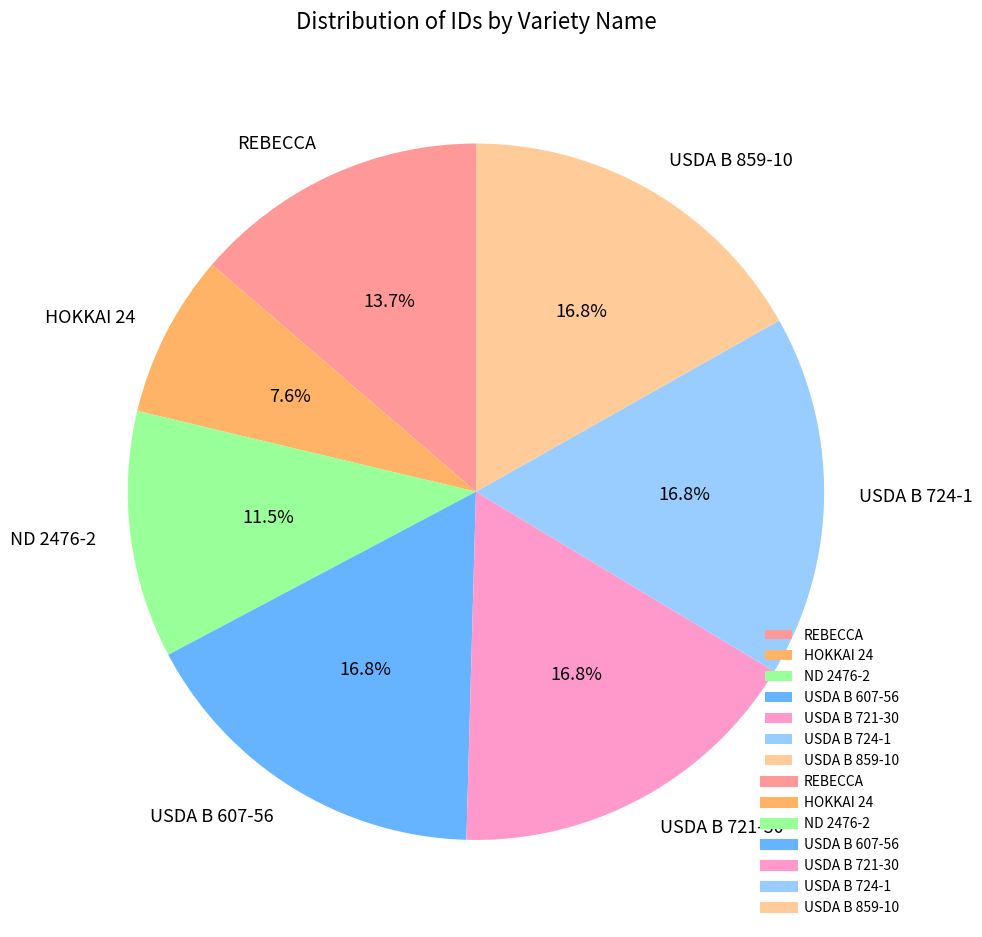

What portion of the pie excludes USDA B 724-1?

83.2%